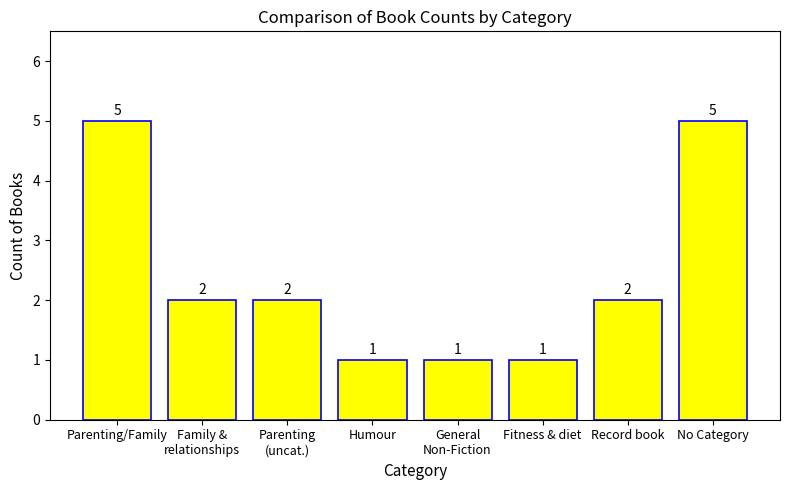

Is it true that the value at No Category is 1?

False